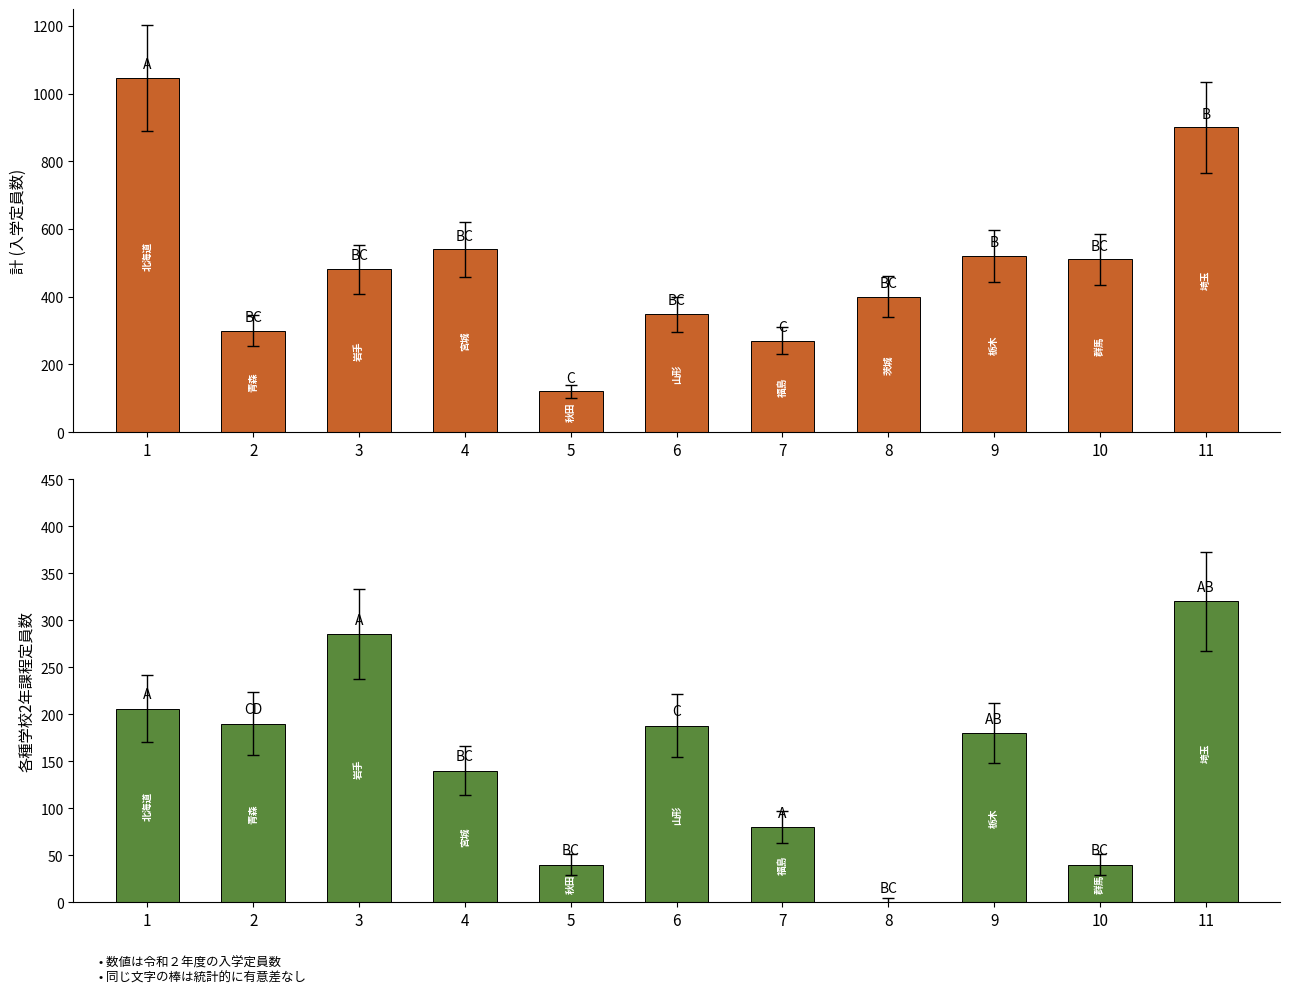

At which category is the sum across all series the highest?

1